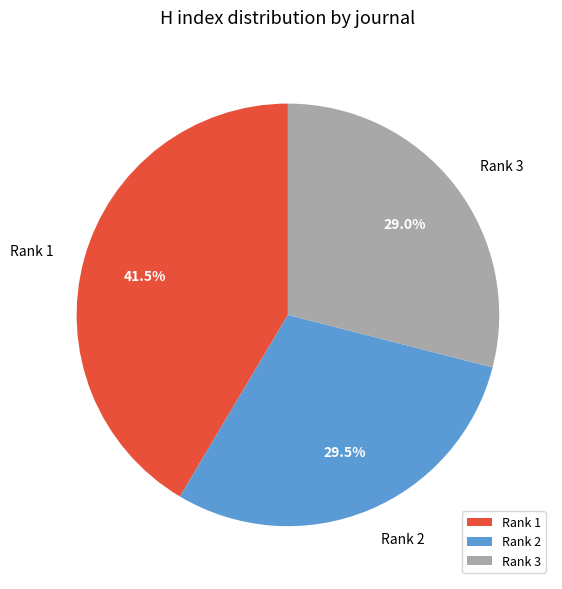

Count the number of slices in the pie.

3